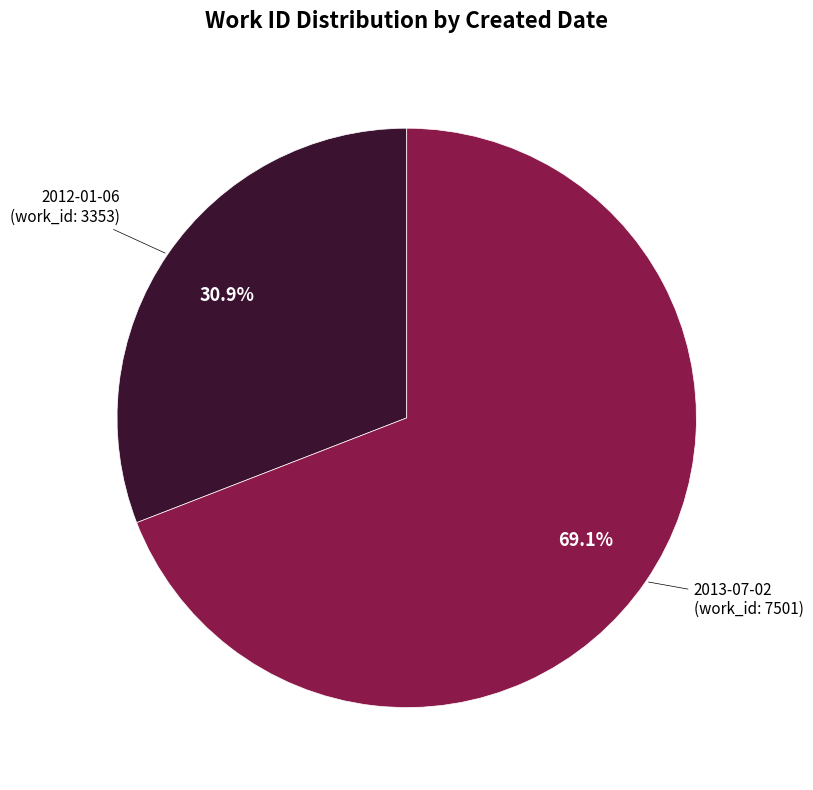

Rank the categories by value from highest to lowest.

2013-07-02, 2012-01-06